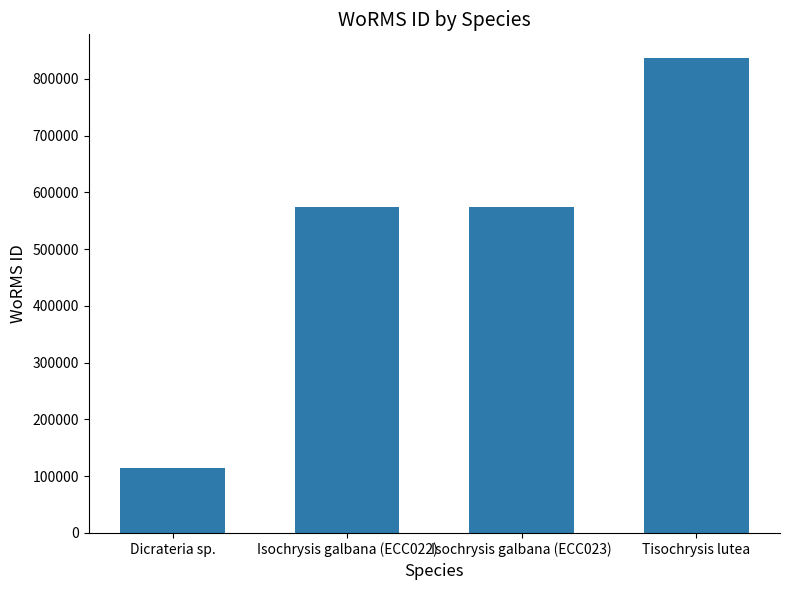

What is the ratio of the value at Tisochrysis lutea to the value at Isochrysis galbana (ECC022)?

1.5